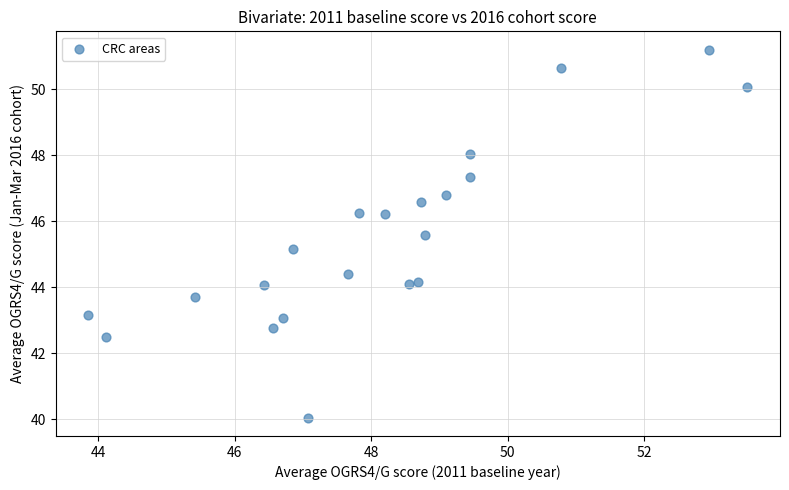

What is the range of Y values (max minus min)?

11.2